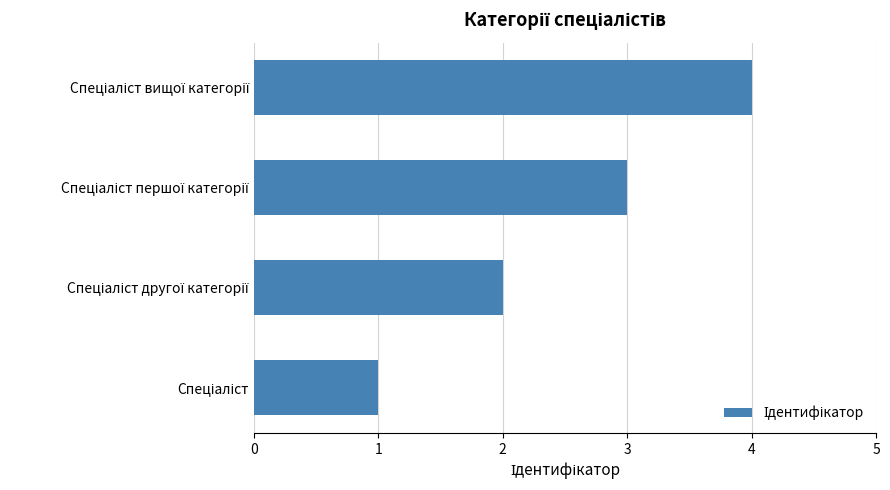

Count the number of data series in this chart.

1